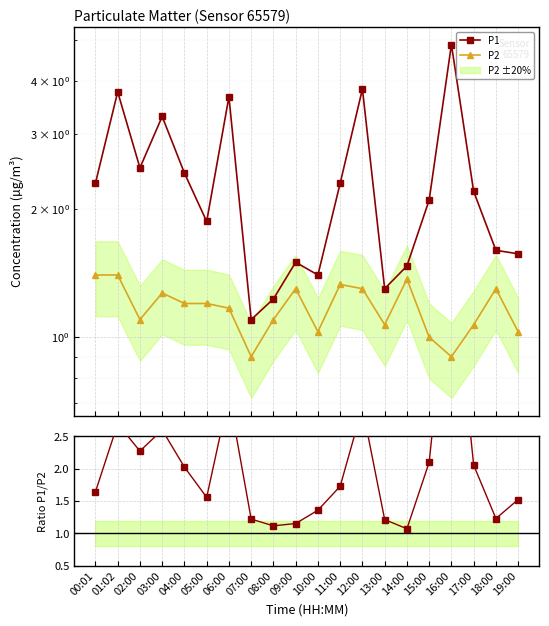

Between which two adjacent categories do P1/P2 ratio and P2 first intersect?

08:00 and 09:00